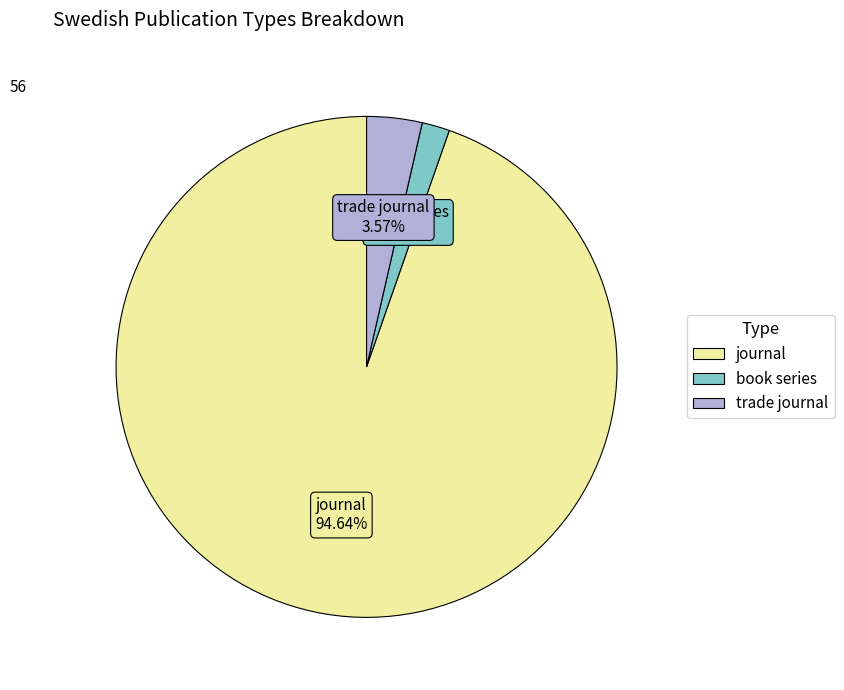

To the nearest percent, what portion does journal represent?

95%